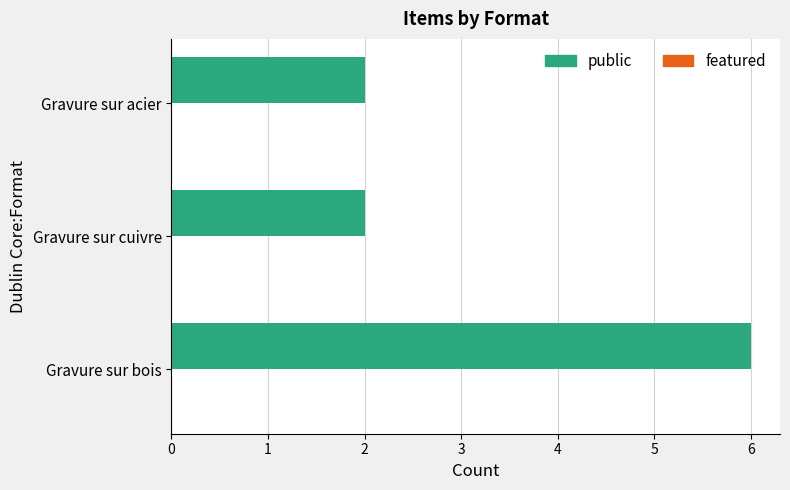

The chart shows a value of 2 at Gravure sur bois. True or false?

False